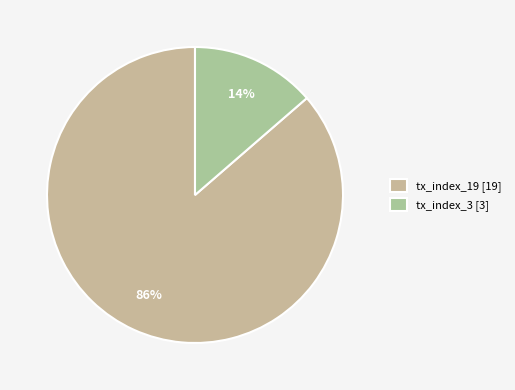

To the nearest percent, what percentage of the pie is tx_index_3?

14%